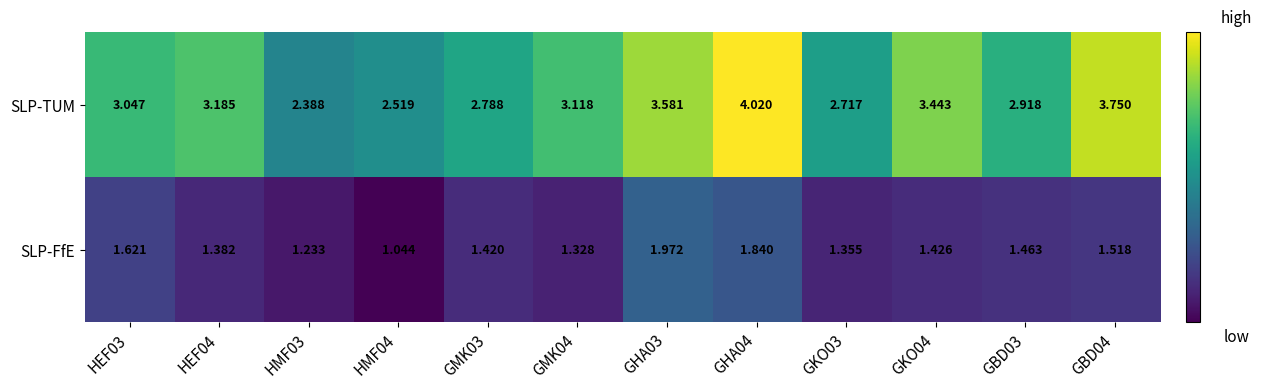

What is the spread (max minus min) of values at GBD04?

2.2